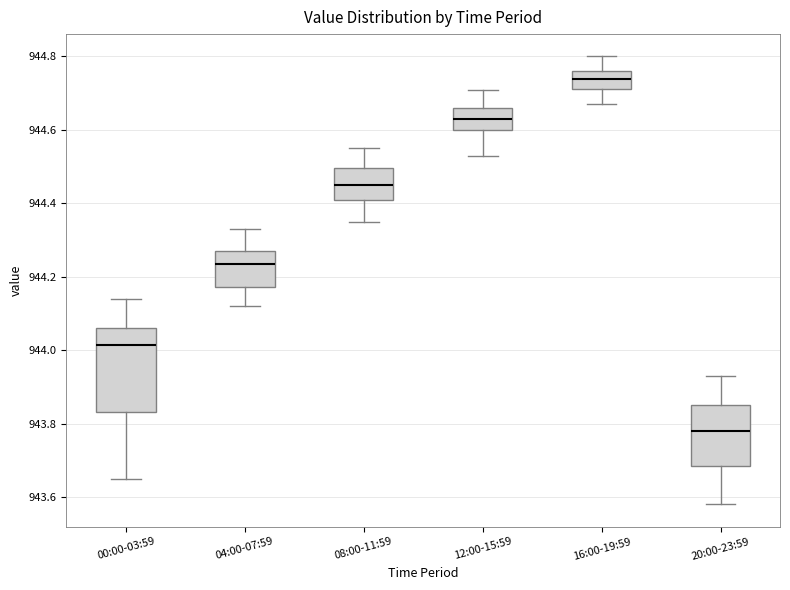

Which box is the tallest, from its lower edge to its upper edge?

00:00-03:59